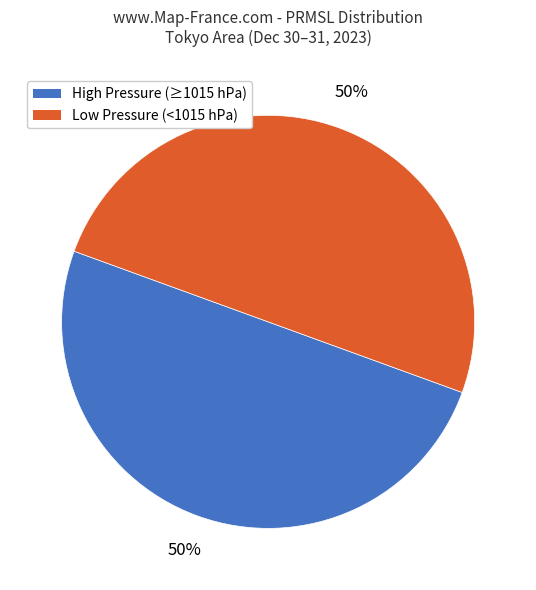

What percentage is the High Pressure (≥1015 hPa) slice, to the nearest percent?

50%